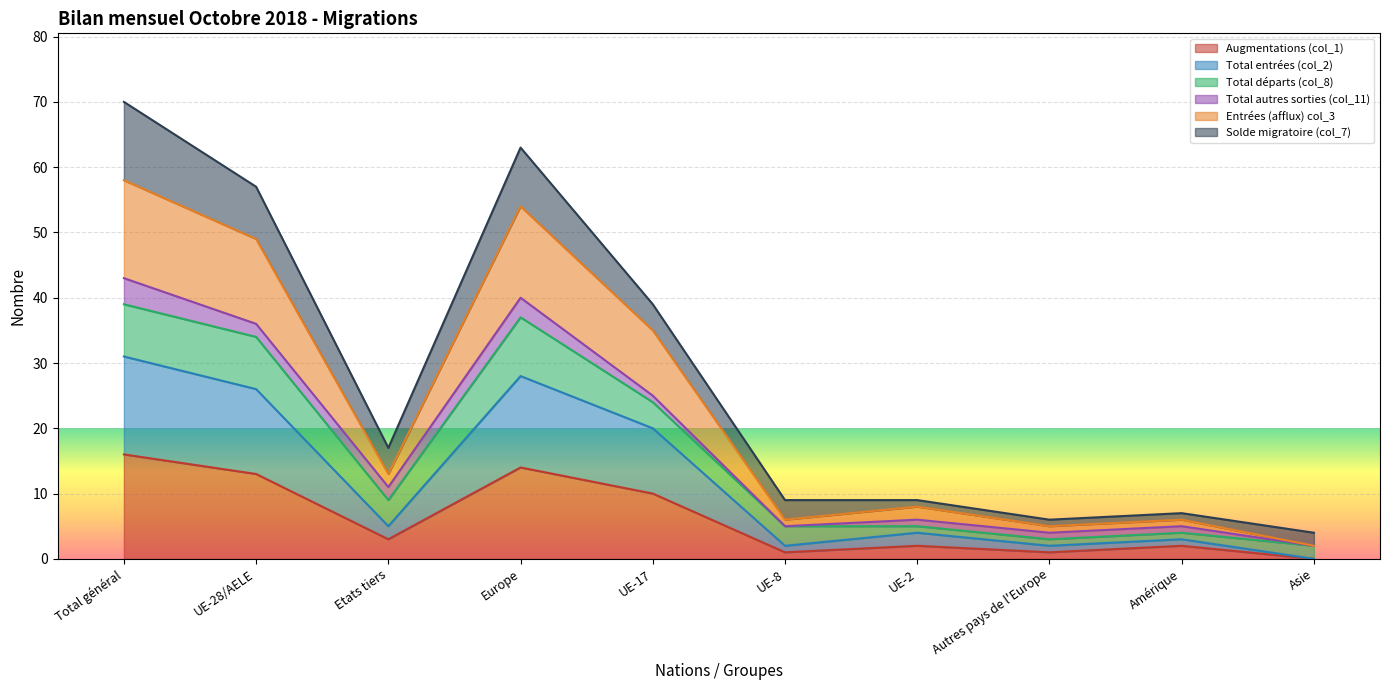

At which label does Augmentations (col_1) first exceed 3?

Total général